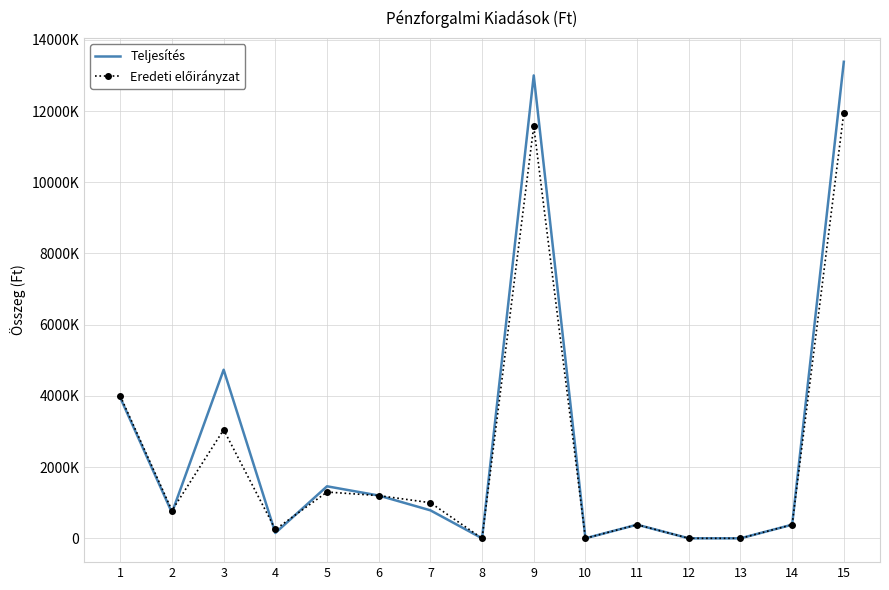

At which category does the chart reach its peak across all series?

15